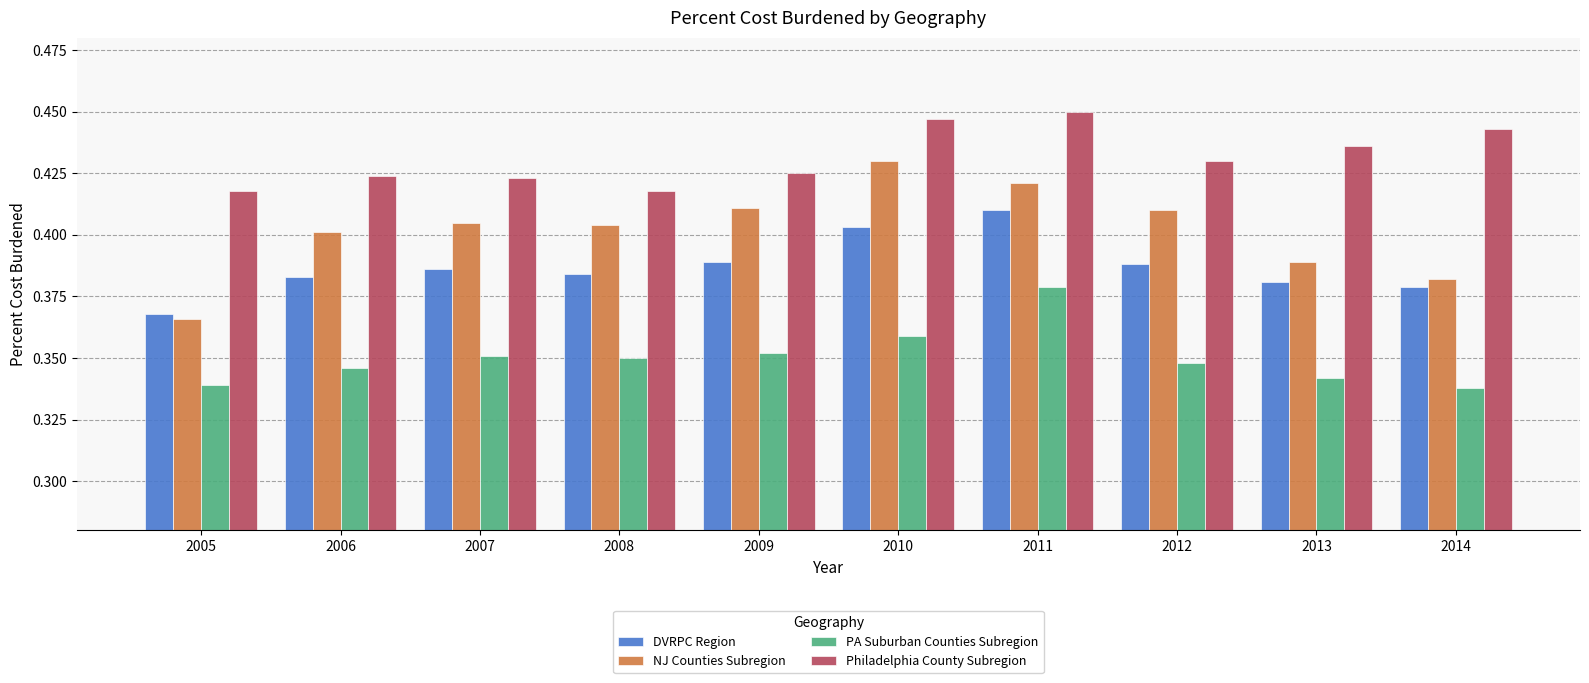

At how many categories does at least one series exceed 0?

10